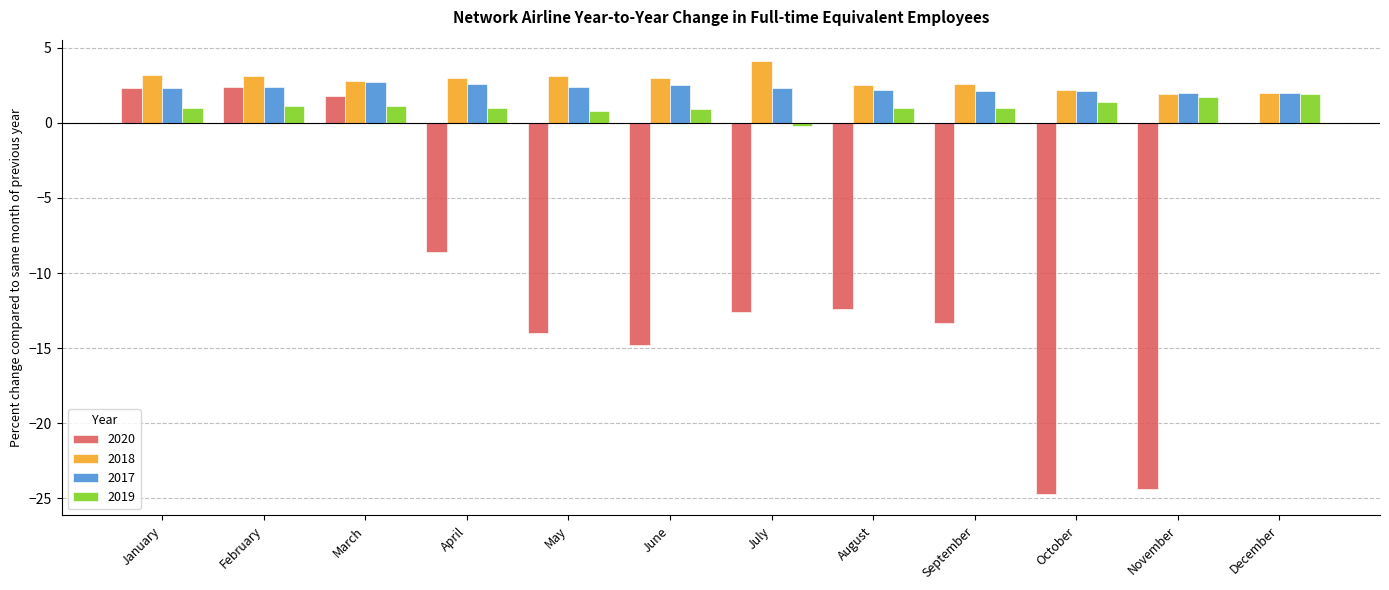

Is the value of 2017 at October greater than the value of 2019 at May?

Yes